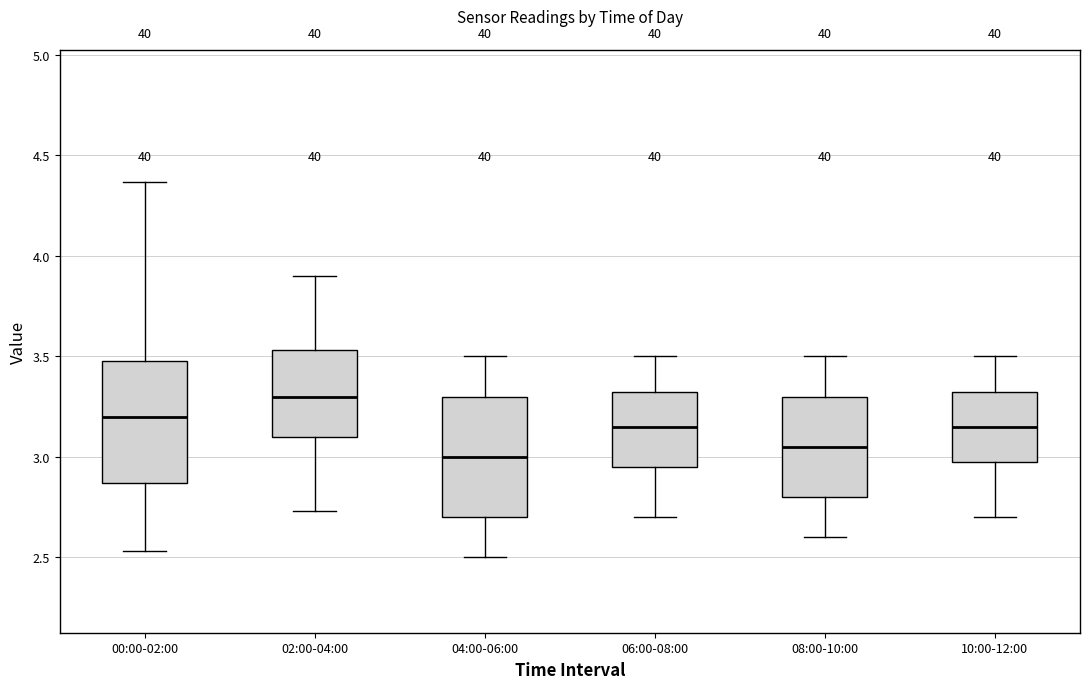

Reading left to right, transcribe this box plot: for each box, give where its median line is, the range the box spans, and where its two whiskers end, as read against the y-axis. The values are not printed on the chart, so give them approximately, as read against the axis.

00:00-02:00: median 3.20, box 2.85 to 3.50, whiskers 2.55 to 4.35
02:00-04:00: median 3.30, box 3.10 to 3.55, whiskers 2.75 to 3.90
04:00-06:00: median 3.00, box 2.70 to 3.30, whiskers 2.50 to 3.50
06:00-08:00: median 3.15, box 2.95 to 3.35, whiskers 2.70 to 3.50
08:00-10:00: median 3.05, box 2.80 to 3.30, whiskers 2.60 to 3.50
10:00-12:00: median 3.15, box 3.00 to 3.35, whiskers 2.70 to 3.50